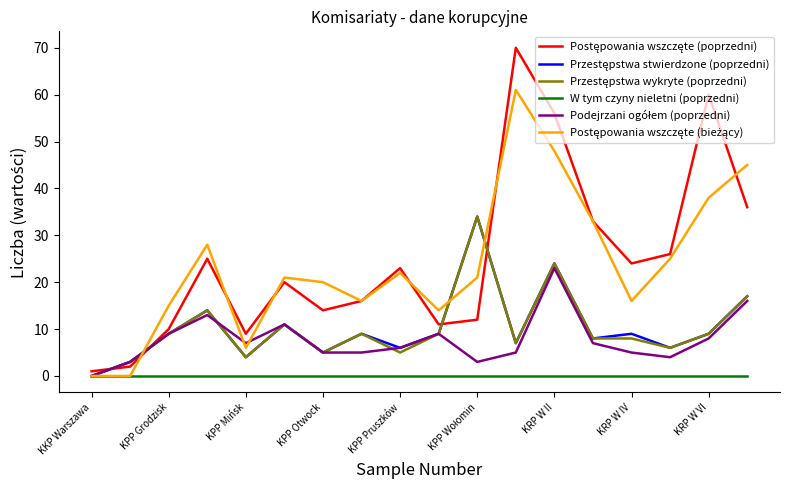

What is the sum of all Podejrzani ogółem (poprzedni) values?

139